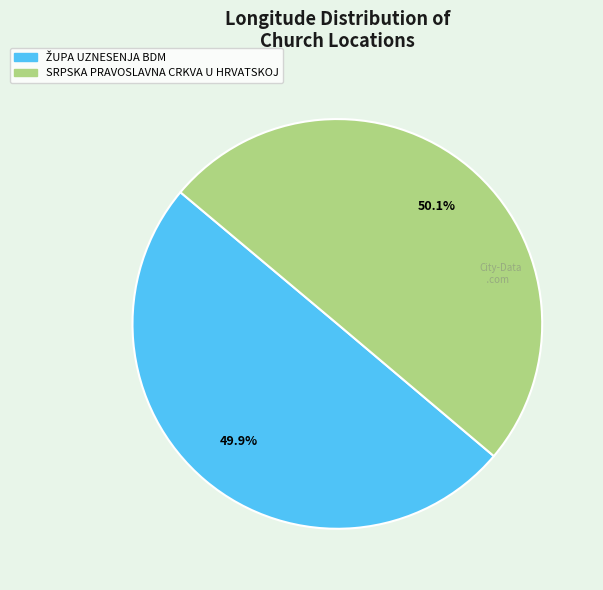

How many slices are in this pie chart?

2